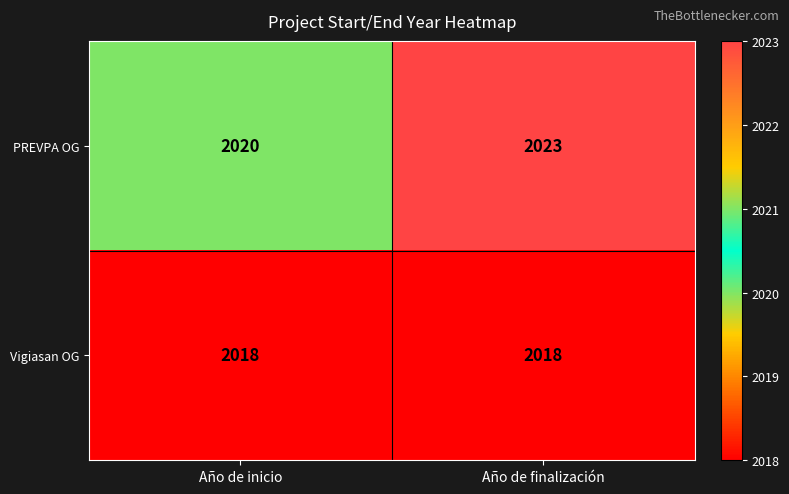

Rank the series at Año de inicio from highest to lowest value.

PREVPA OG, Vigiasan OG